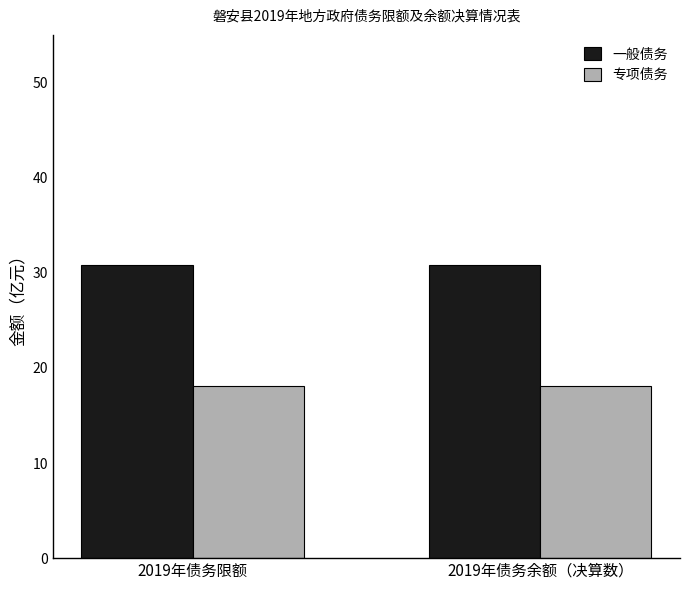

Which series has the largest total across all categories?

一般债务